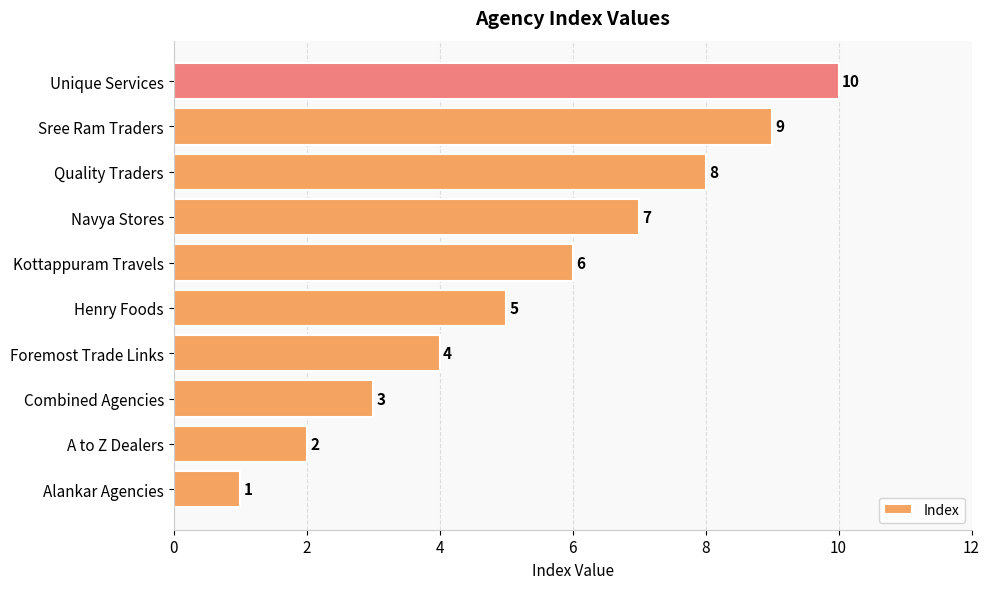

List the labels in order of value, largest first.

Unique Services, Sree Ram Traders, Quality Traders, Navya Stores, Kottappuram Travels, Henry Foods, Foremost Trade Links, Combined Agencies, A to Z Dealers, Alankar Agencies